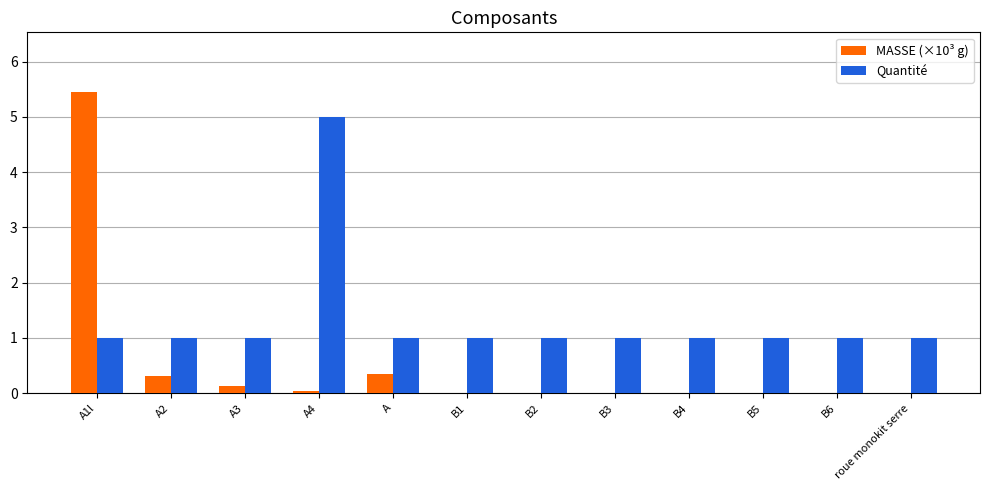

Are the bars grouped side by side (vs. stacked)?

Yes